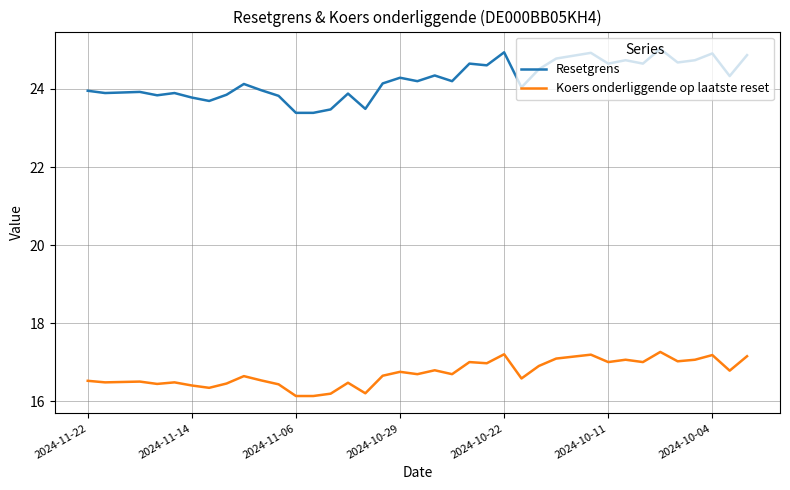

Which series has the largest total across all categories?

Resetgrens